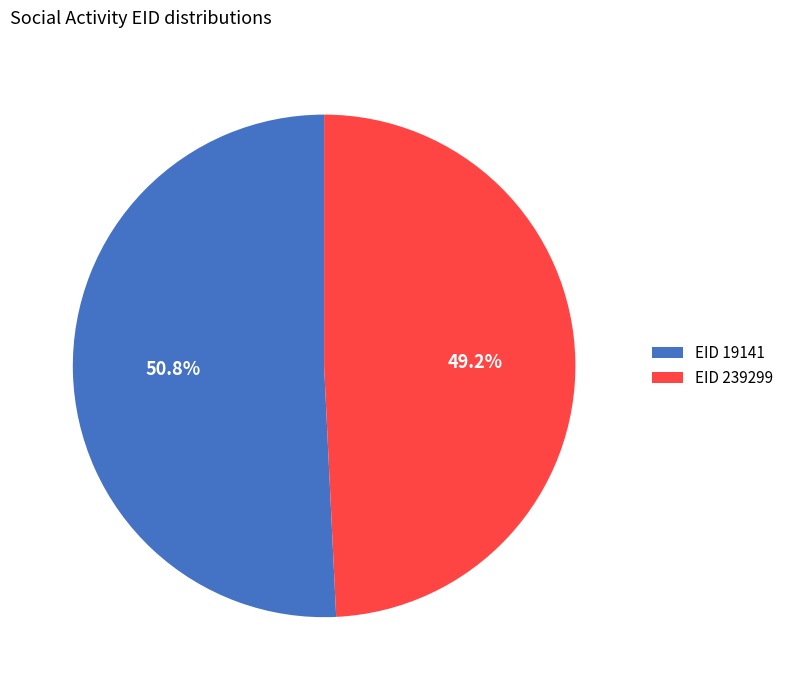

How many slices are in this pie chart?

2